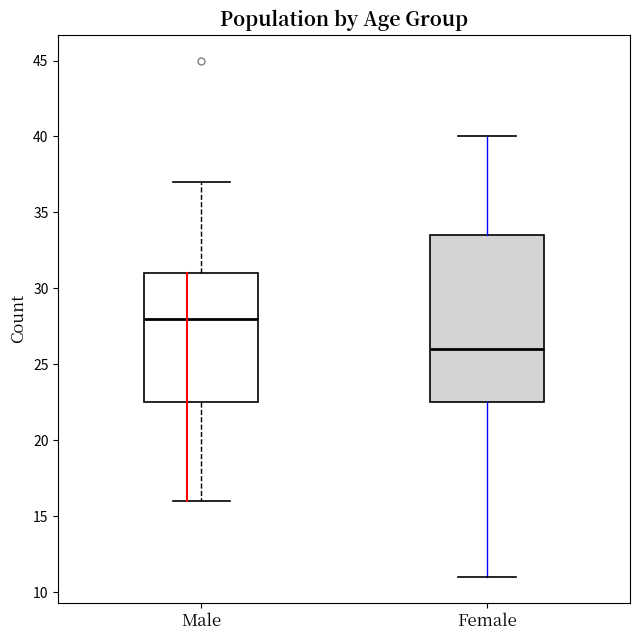

Where is the upper edge of the box for Female on the y-axis? The values are not printed on the chart, so give them approximately, as read against the axis.

33.5